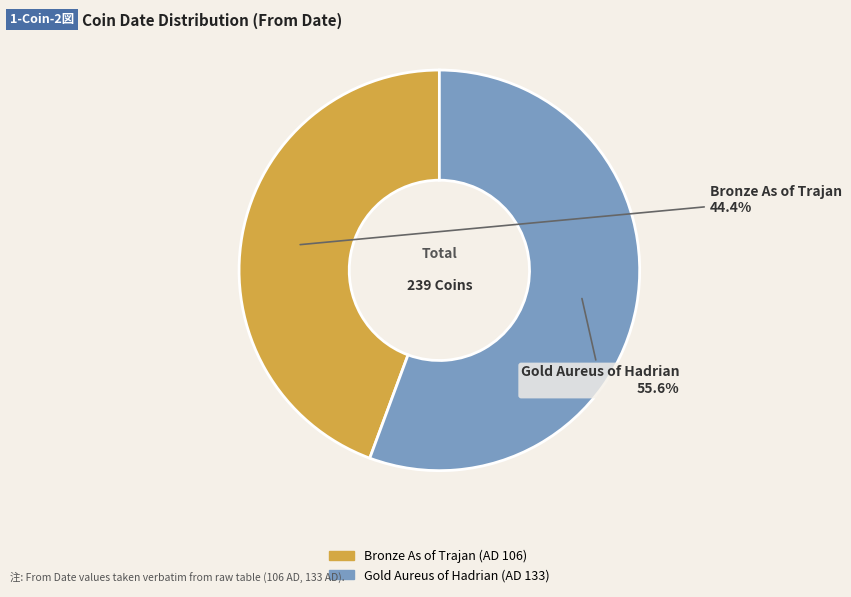

Which category has the biggest portion of the pie?

Gold Aureus of Hadrian (AD 133)